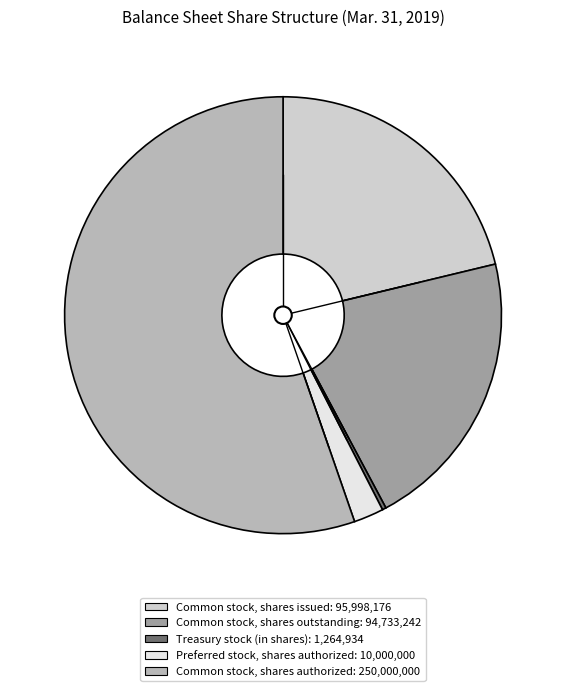

Is there a majority slice in this chart?

Yes